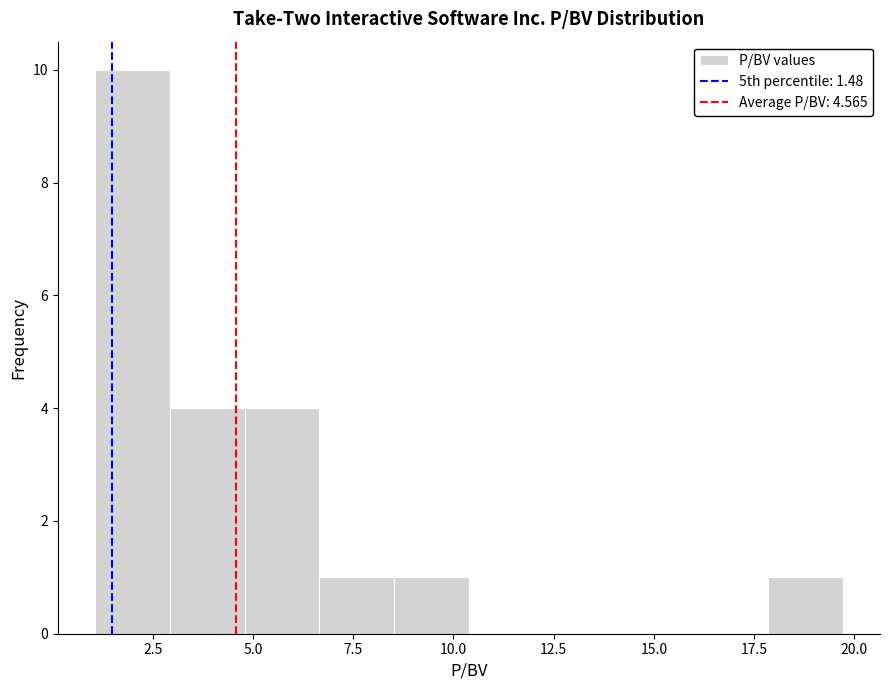

Read against the x-axis, roughly where is the centre of the tallest bar?

2.0